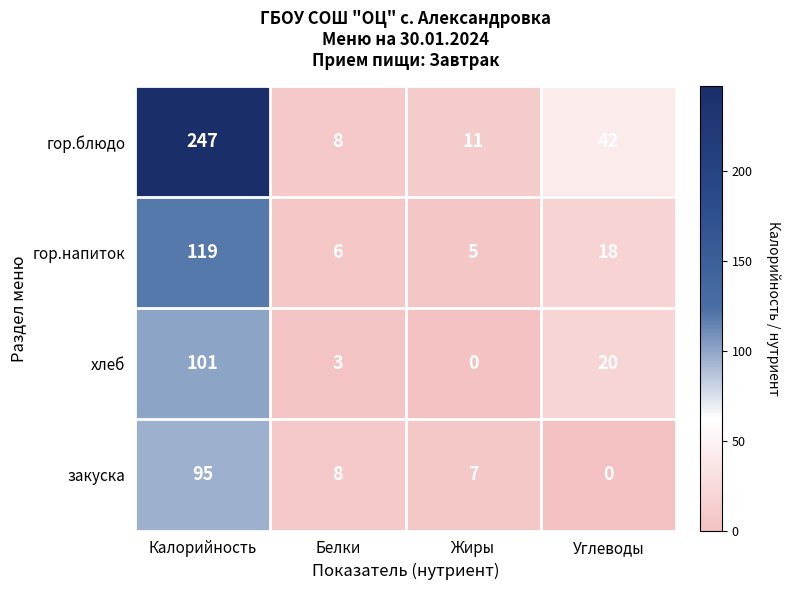

What is the difference between the maximum and second lowest values in the закуска series?

88